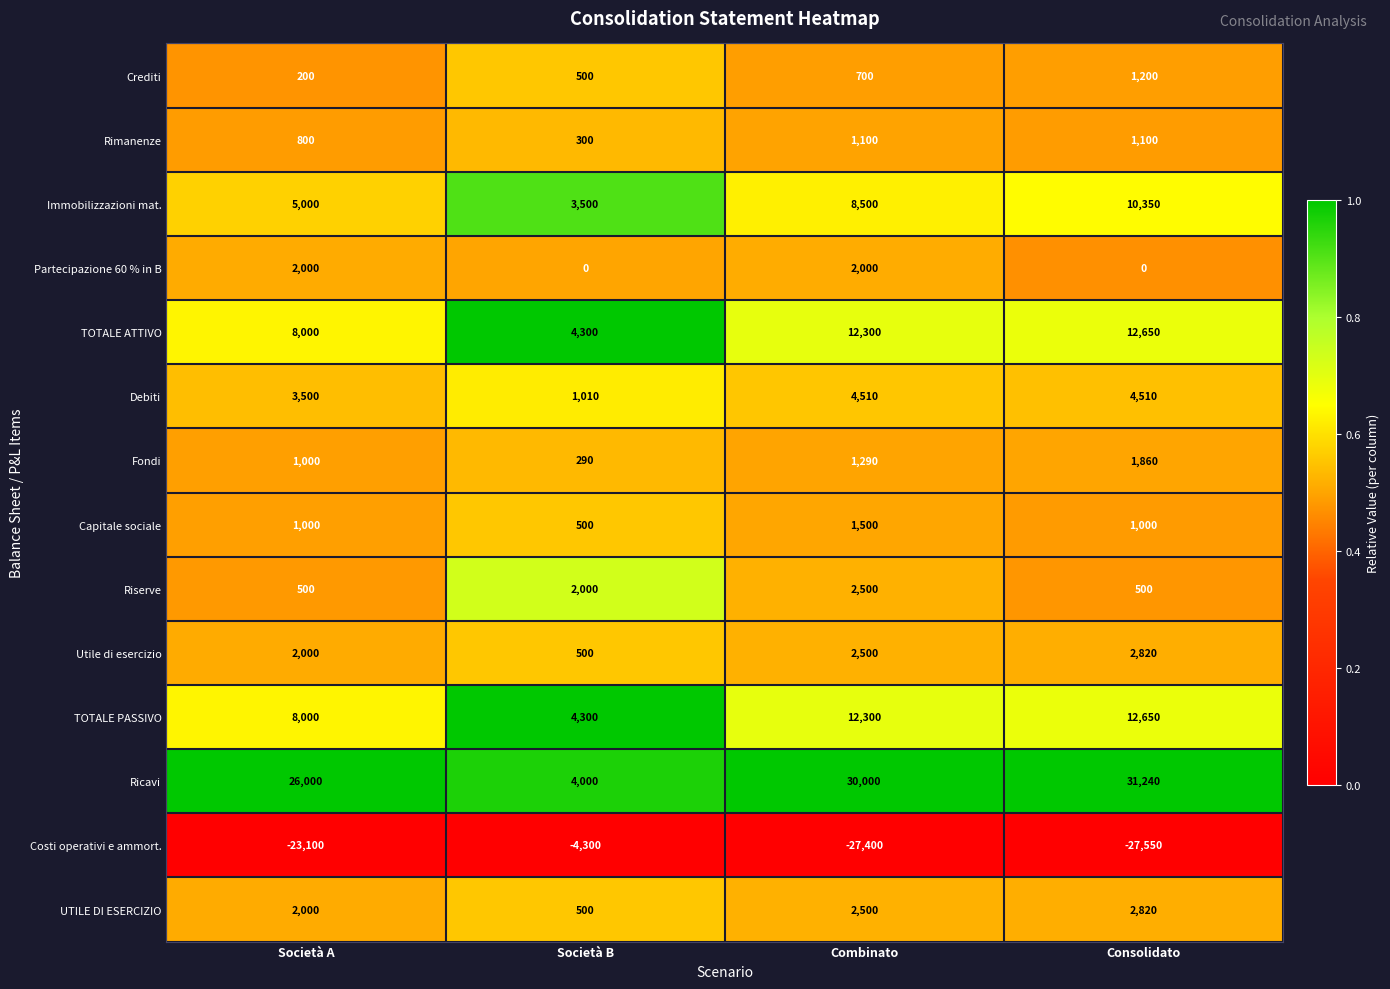

Which category has the lowest value across all series?

Consolidato